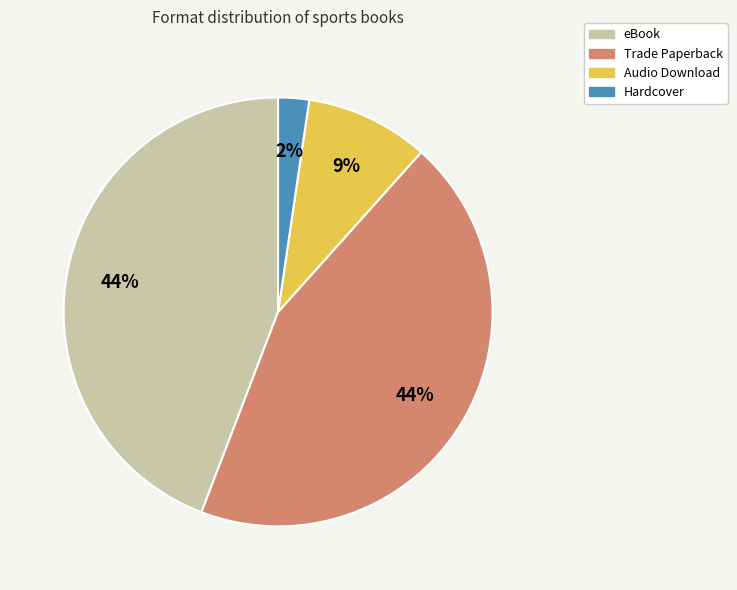

Which category has the smallest portion of the pie?

Hardcover